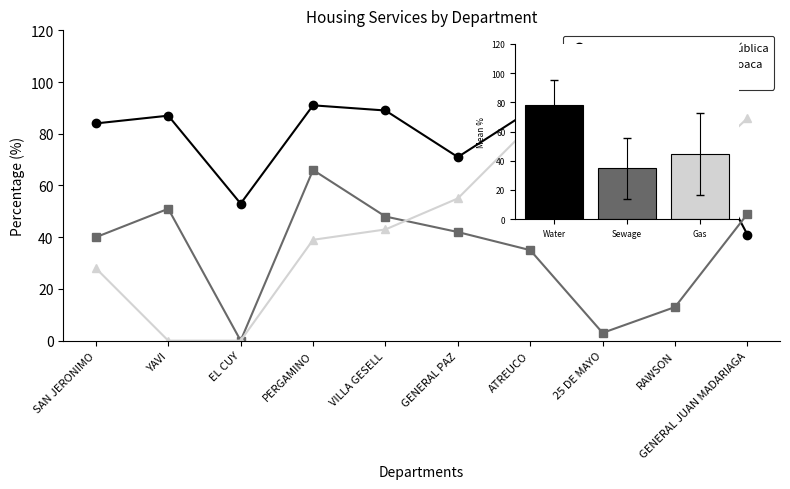

At ATREUCO, list the series in order from smallest to largest.

Hogares con desague de cloaca, Hogares con red de gas, Hogares con agua de red pública